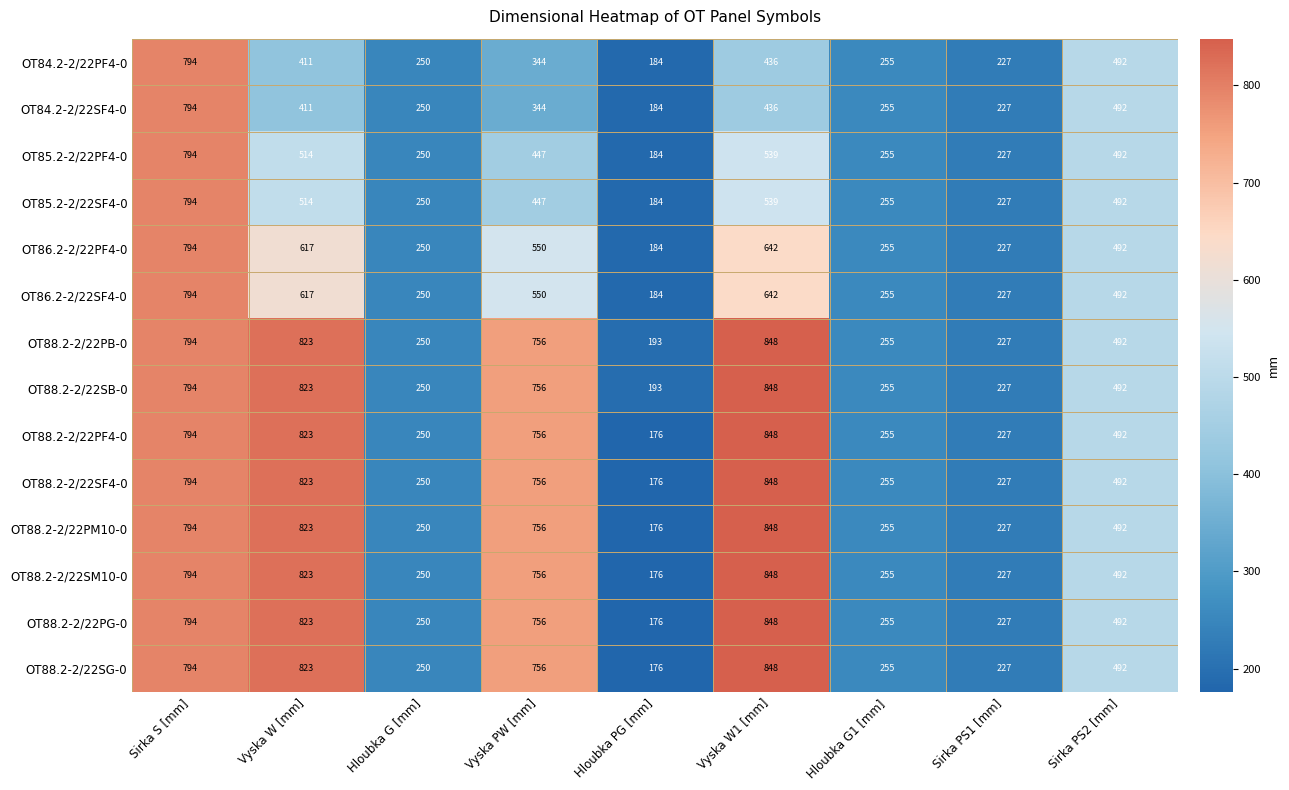

What is the total value across all series at Sirka PS1 [mm]?

3178